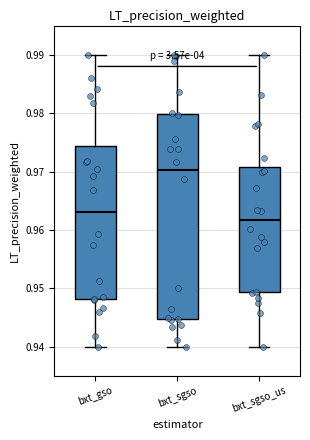

Reading left to right, transcribe this box plot: for each box, give where its median line is, the range the box spans, and where its two whiskers end, as read against the y-axis. The values are not printed on the chart, so give them approximately, as read against the axis.

bxt_gso: median 0.963, box 0.948 to 0.974, whiskers 0.940 to 0.990
bxt_sgso: median 0.970, box 0.945 to 0.980, whiskers 0.940 to 0.990
bxt_sgso_us: median 0.962, box 0.949 to 0.971, whiskers 0.940 to 0.990